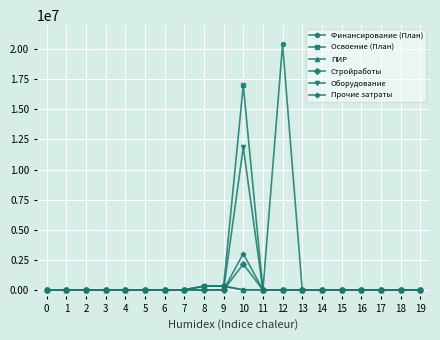

What is the sum of all ПИР values?

619778